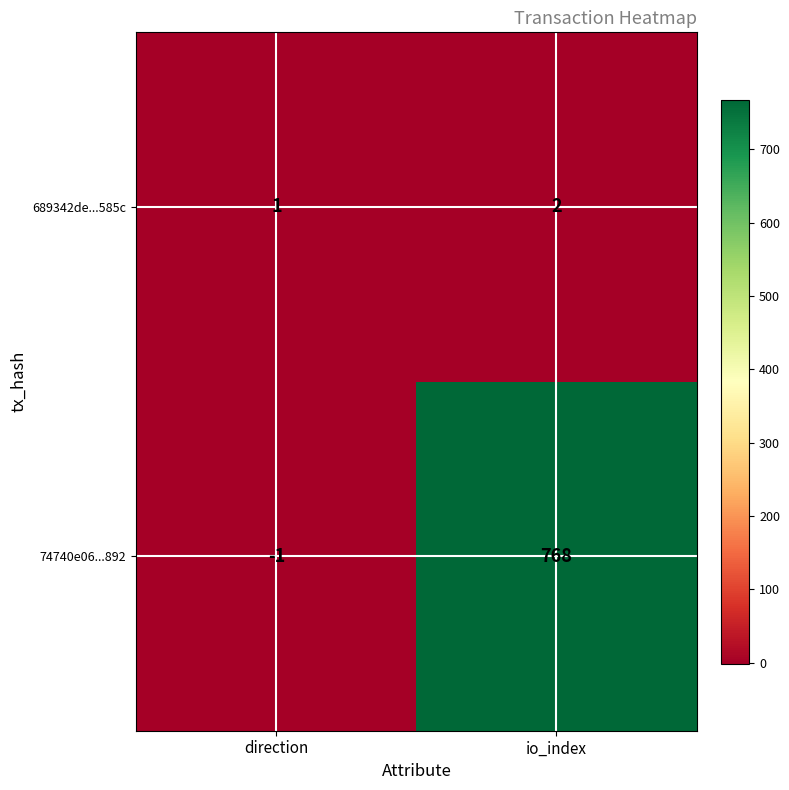

Which series has the largest total across all categories?

74740e06...892